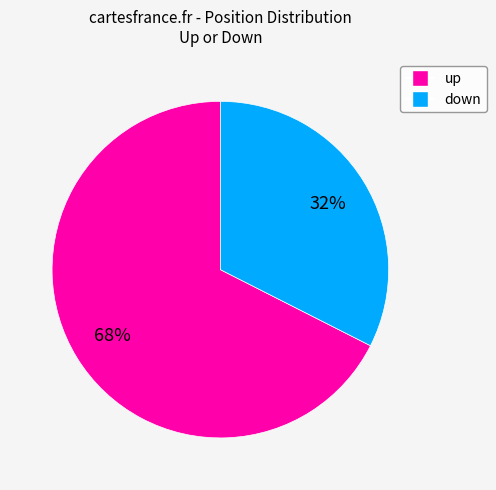

To the nearest percent, what portion does up represent?

68%